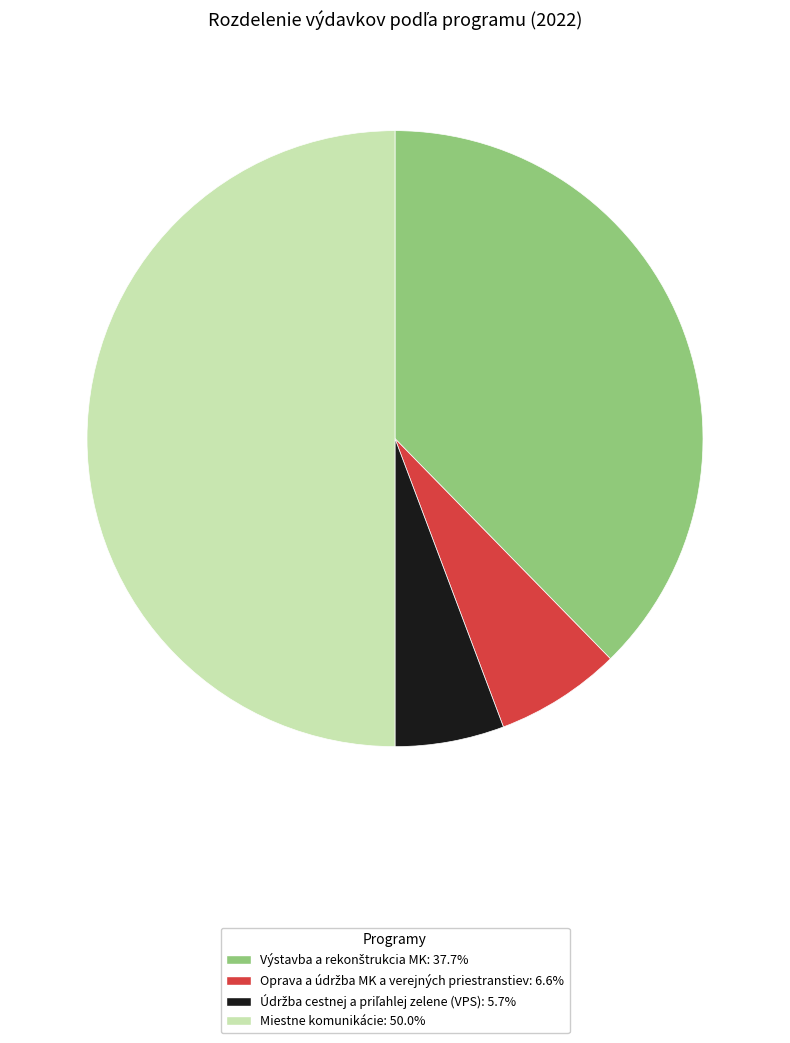

Which slice is the largest?

Miestne komunikácie